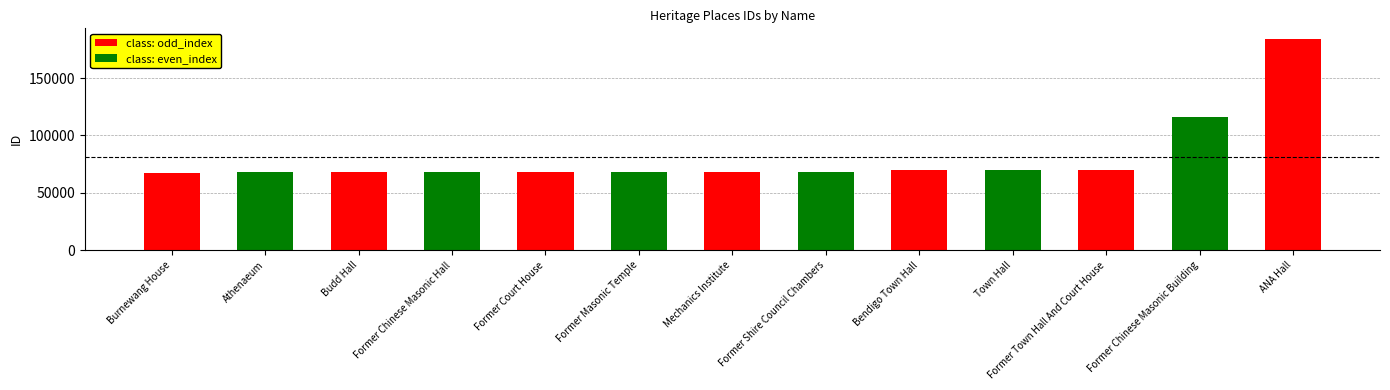

Where is the data nearest to the value 125874?

Former Chinese Masonic Building